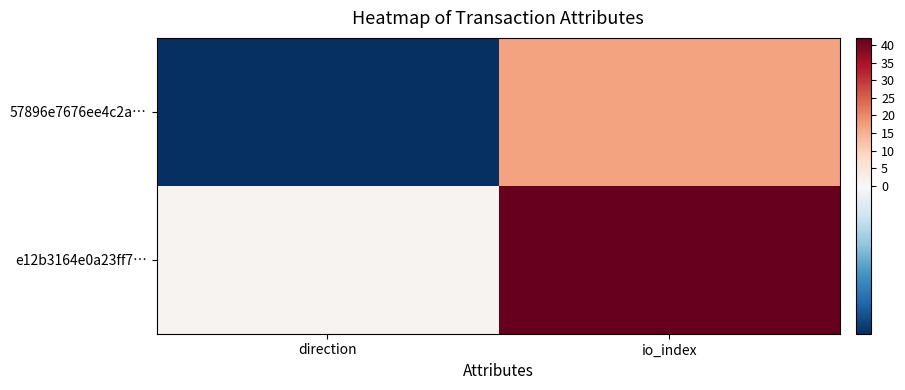

What is the smallest value displayed?

-1